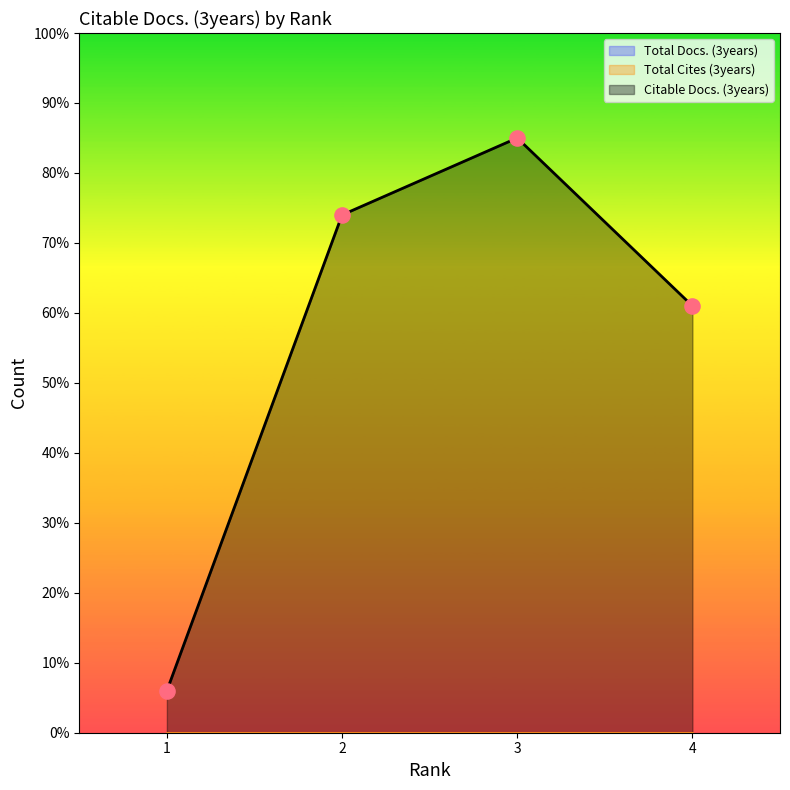

At which category is the sum across all series the highest?

3